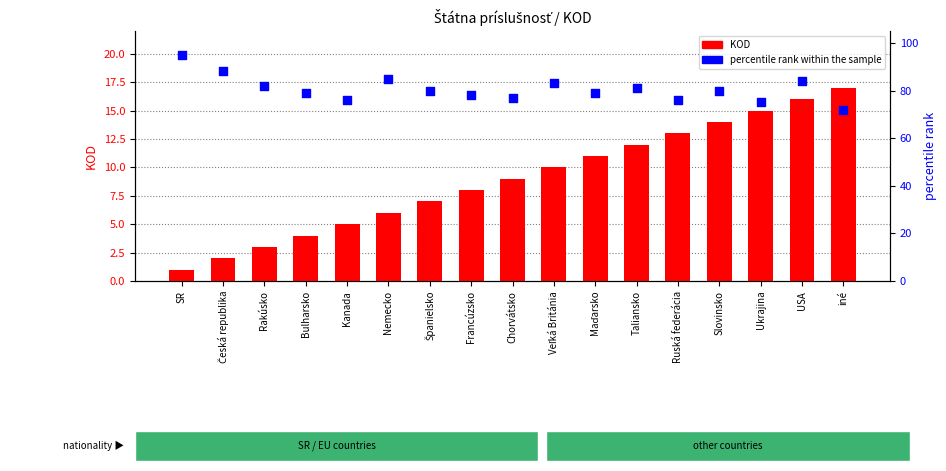

At how many categories does at least one series exceed 27?

17